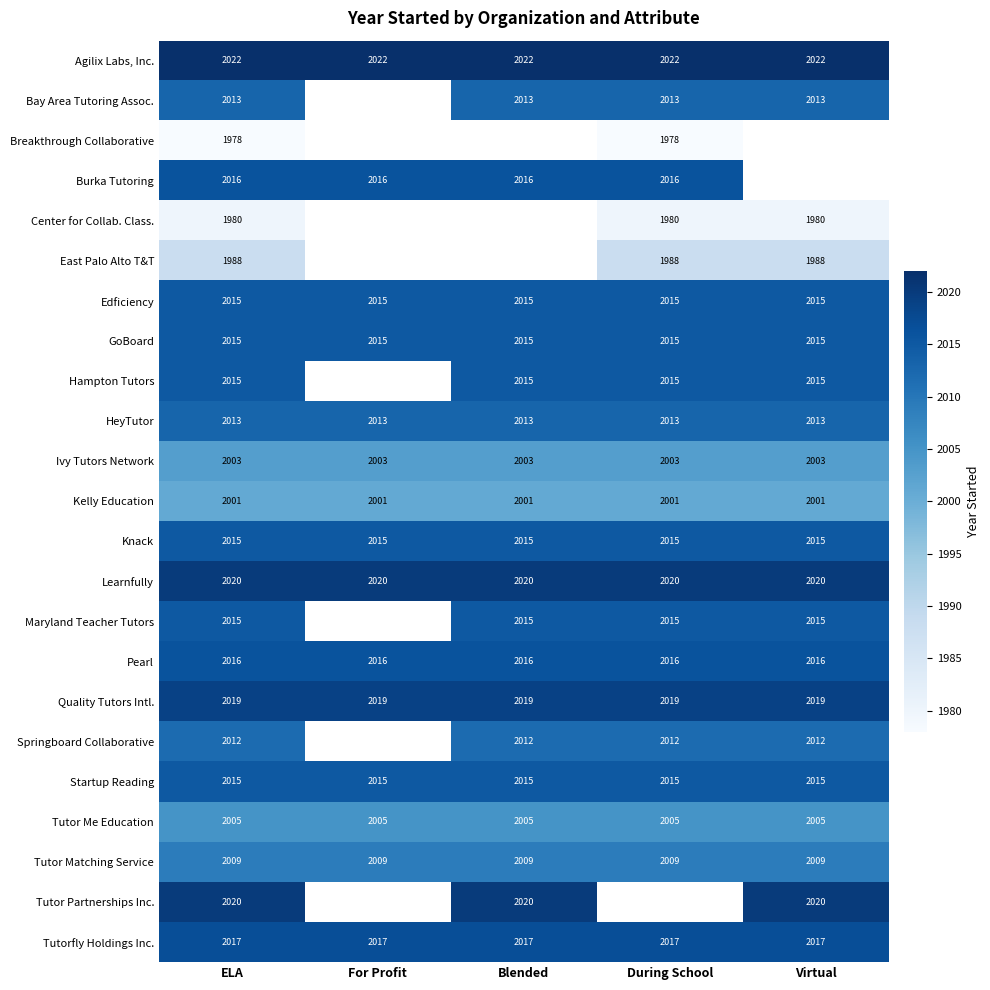

What is the total value across all series at ELA?

46222